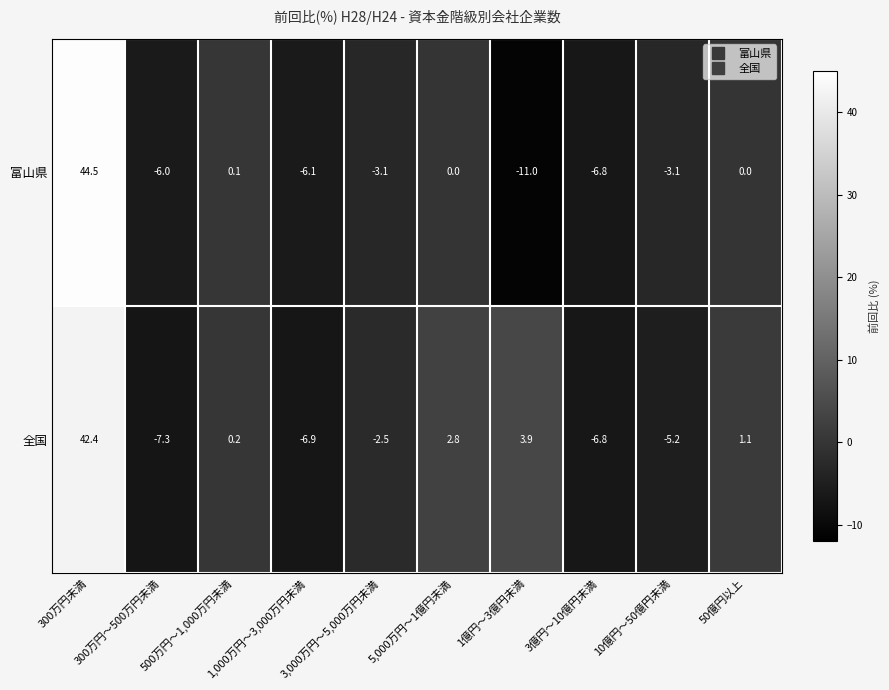

At which label does 全国 first exceed 0?

300万円未満